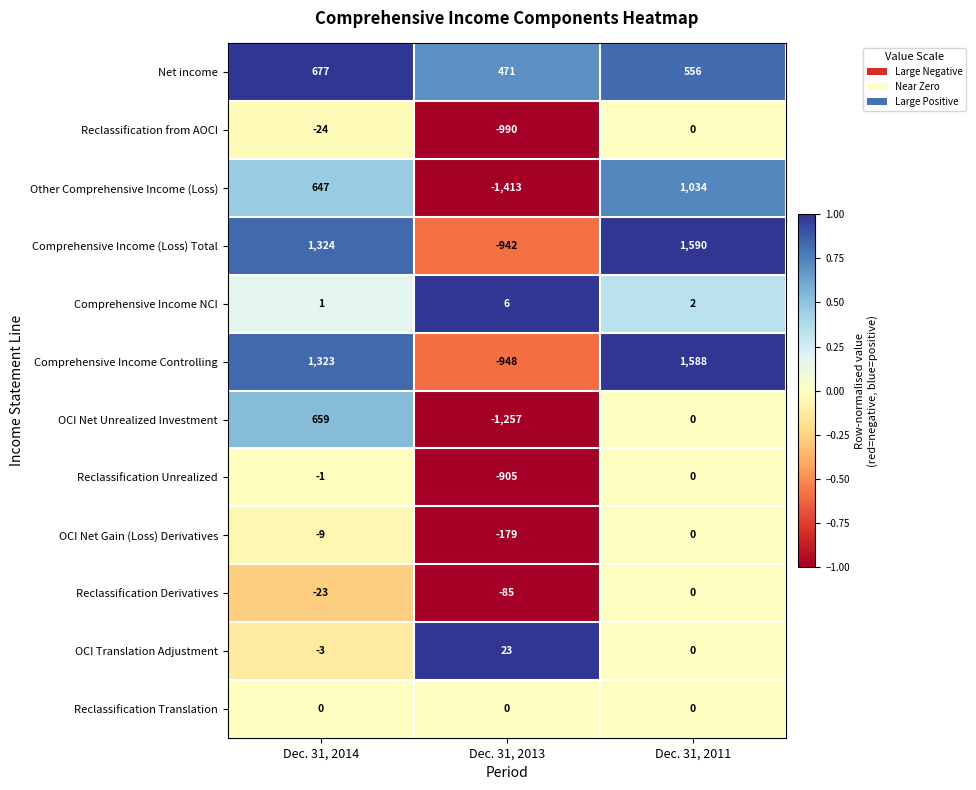

What is the approximate value of Reclassification Derivatives at Dec. 31, 2014?

-23